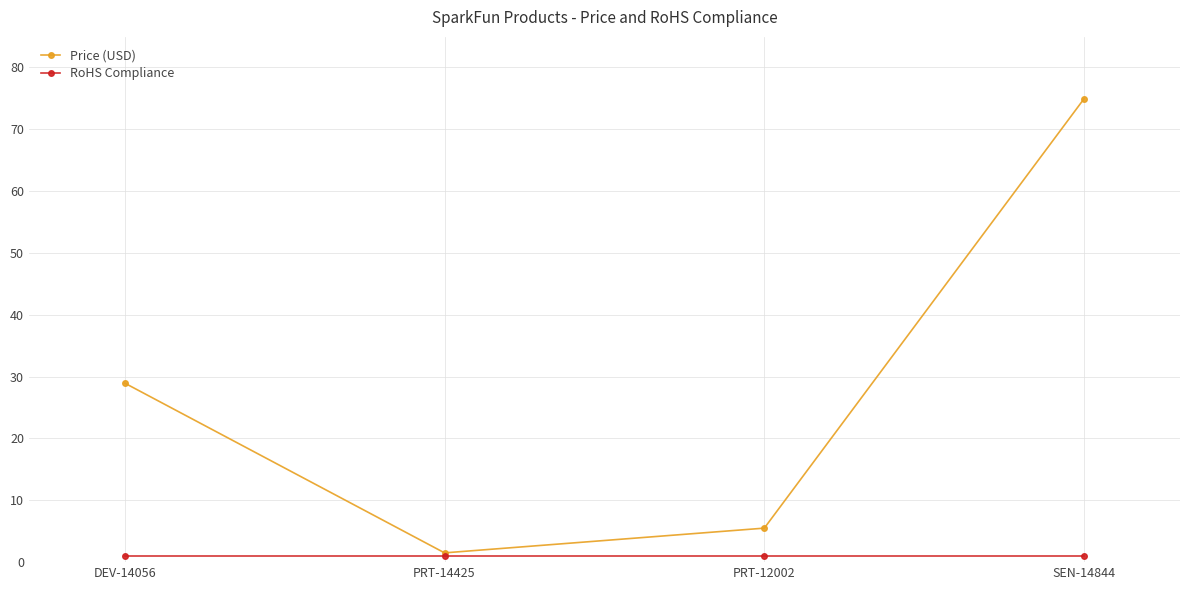

What is the greatest value displayed?

75.0